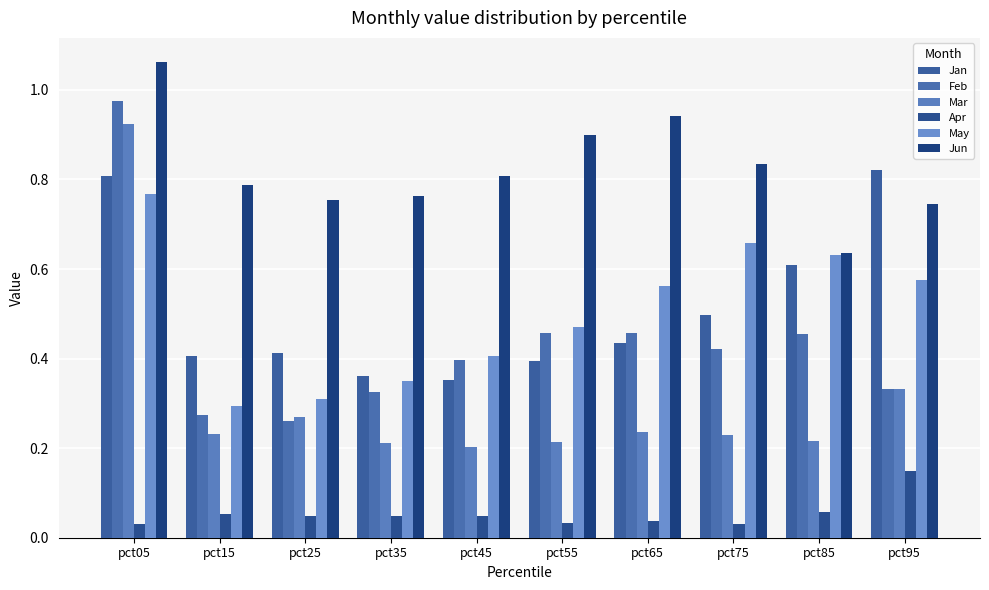

What is the average value of the Jun series?

0.8